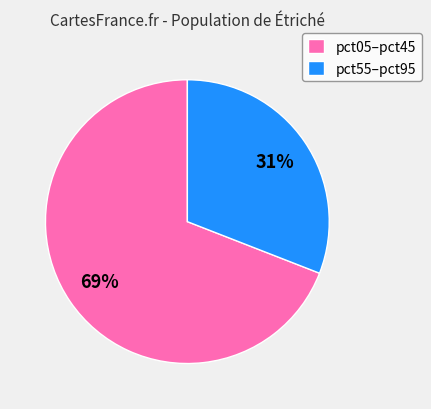

How many slices are in this pie chart?

2